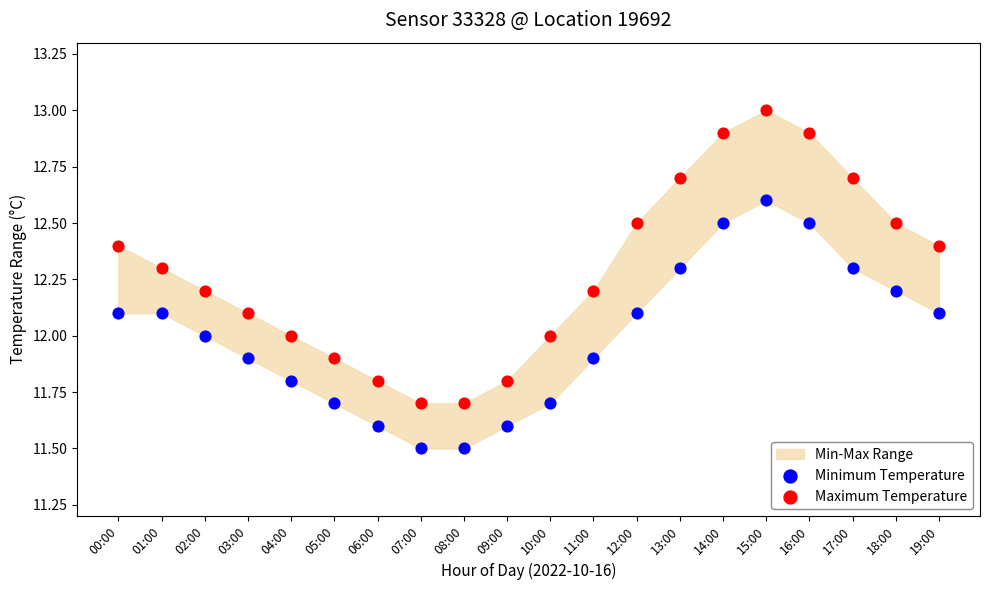

Which series reaches the maximum Y coordinate?

Maximum Temperature